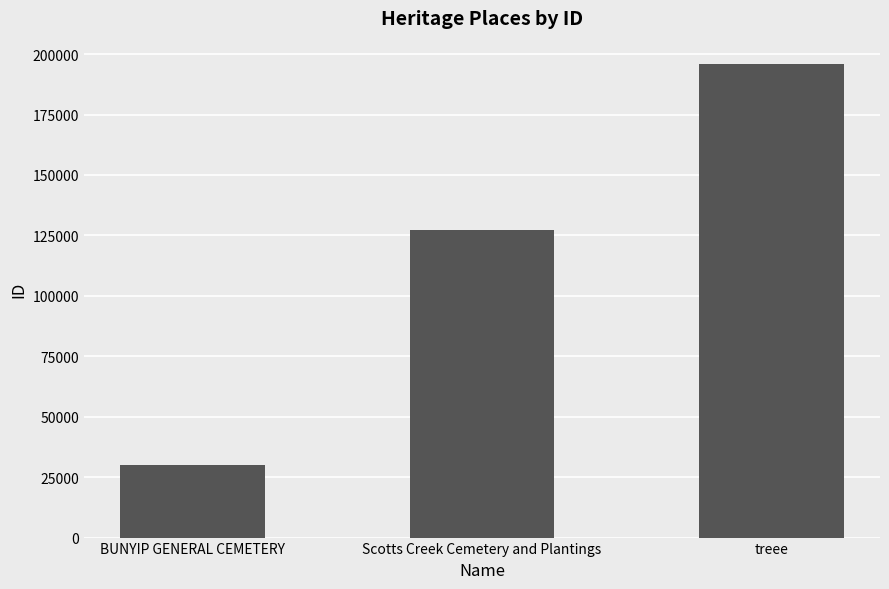

How many data points are less than 127427?

1